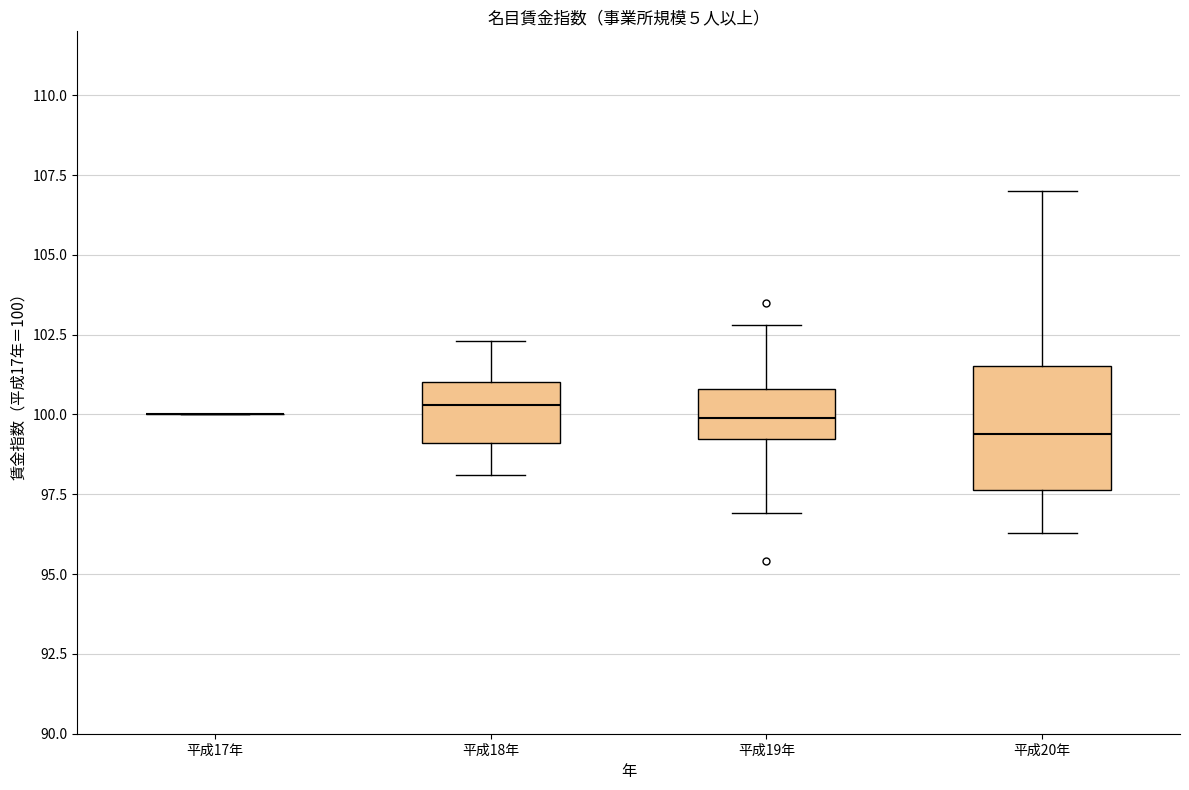

Reading left to right, transcribe this box plot: for each box, give where its median line is, the range the box spans, and where its two whiskers end, as read against the y-axis. The values are not printed on the chart, so give them approximately, as read against the axis.

平成17年: box collapsed to a line at 100.0, whiskers 100.0 to 100.0
平成18年: median 100.5, box 99.0 to 101.0, whiskers 98.0 to 102.5
平成19年: median 100.0, box 99.0 to 101.0, whiskers 97.0 to 103.0
平成20年: median 99.5, box 97.5 to 101.5, whiskers 96.5 to 107.0